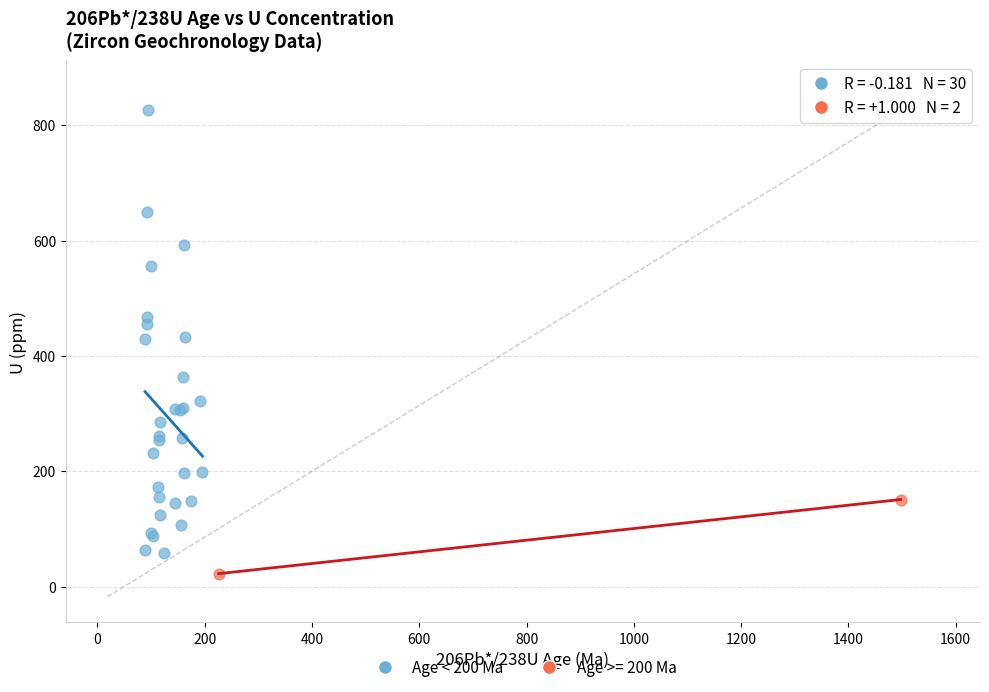

What are all the series names shown in the legend?

Age < 200 Ma, Age >= 200 Ma